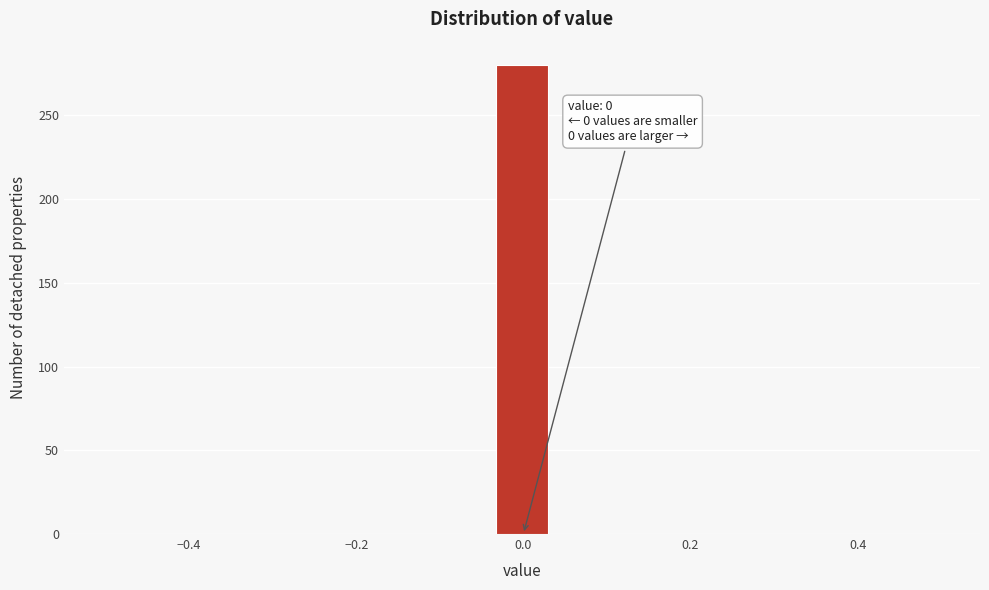

Around what value on the x-axis is the tallest bar? Give the approximate position of its centre, as read against the axis.

0.00